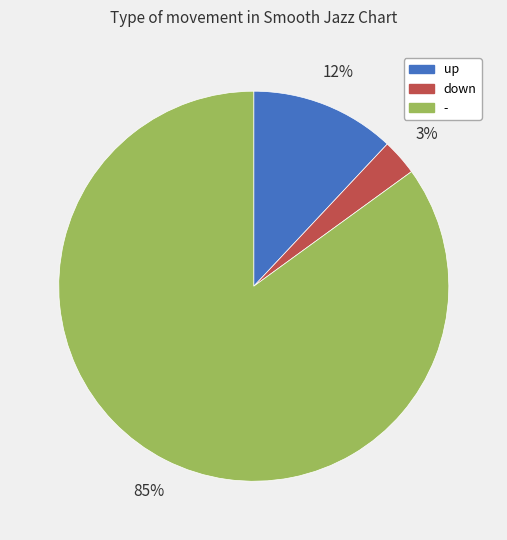

Combined, do down and up account for over 50%?

No